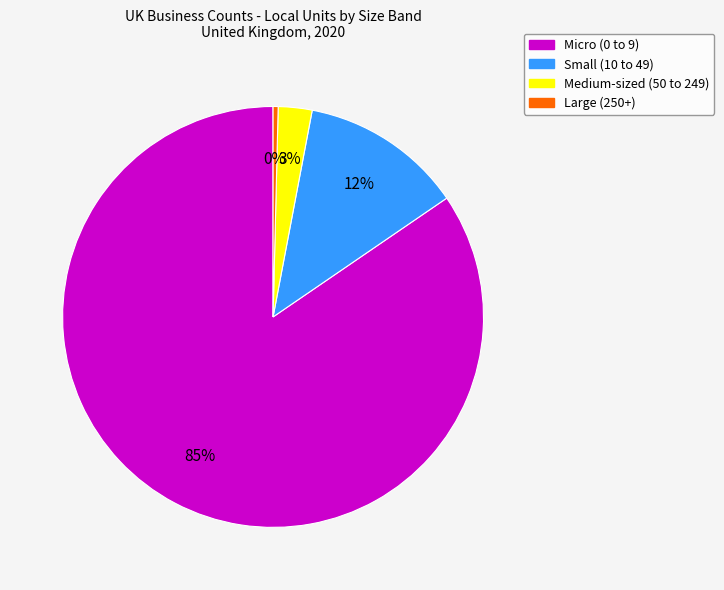

Which has a higher value, Micro (0 to 9) or Small (10 to 49)?

Micro (0 to 9)